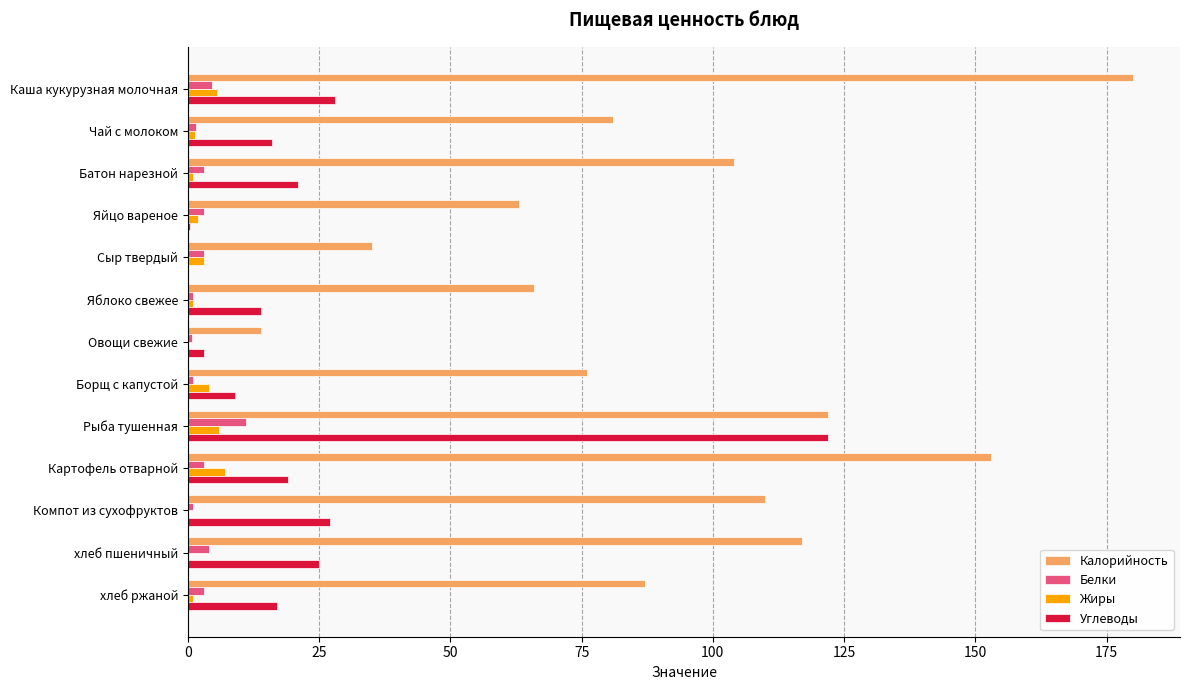

What is the greatest value displayed?

180.0